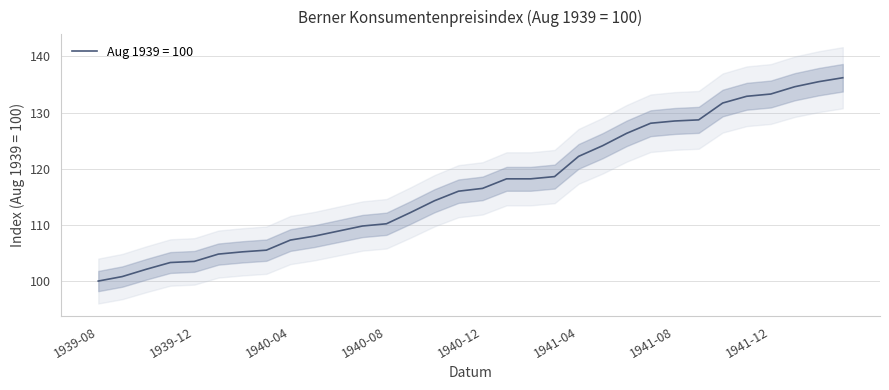

Count the number of categories in the chart.

32